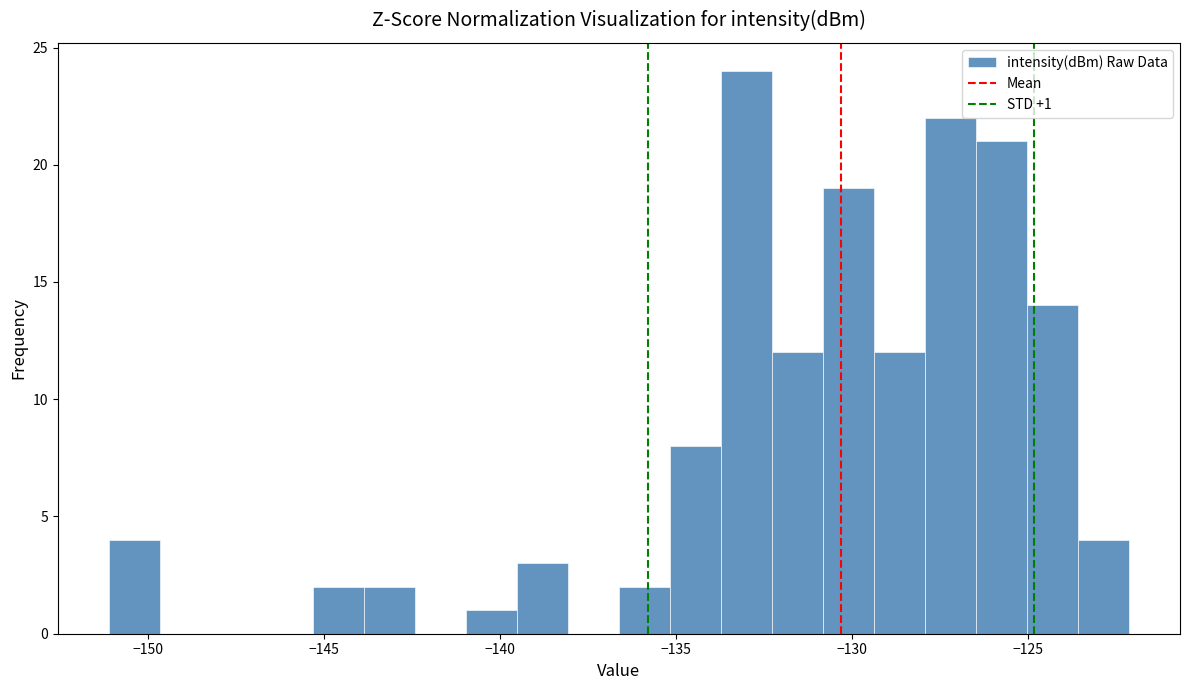

Read against the x-axis, roughly where is the centre of the tallest bar?

-133.0